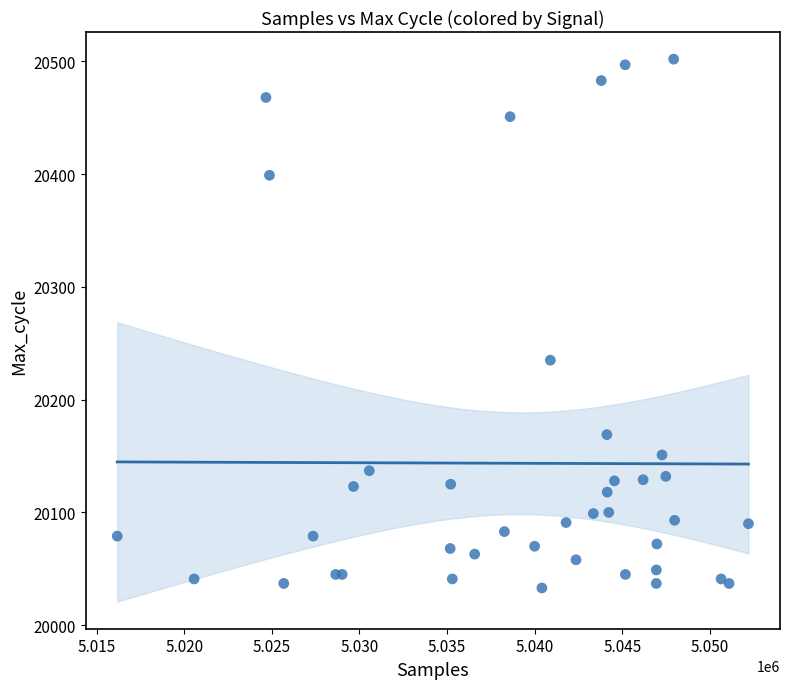

What Y value in the scatter plot is closest to 20267?

20235